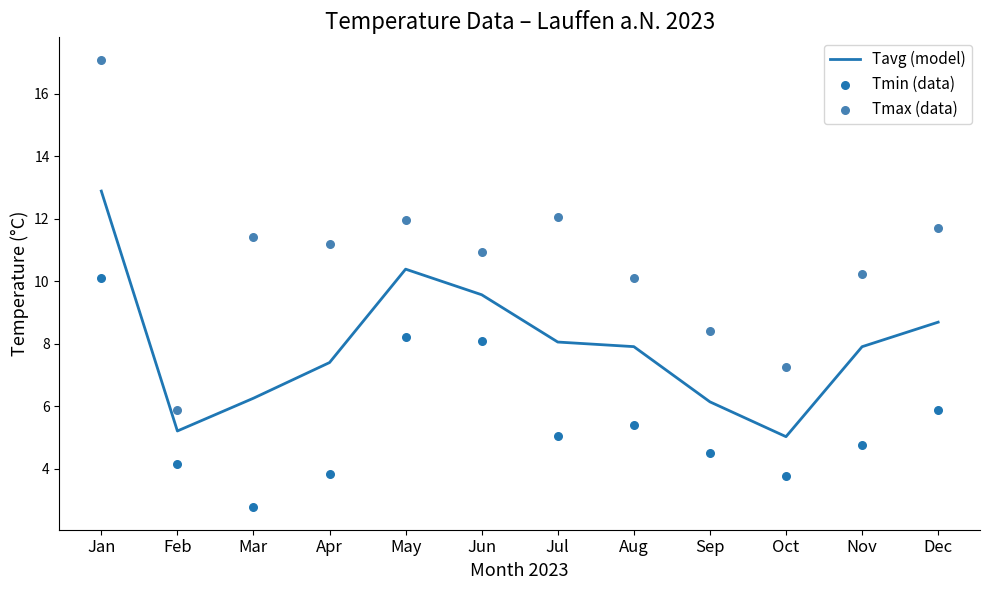

Is the value of Tmin (data) at Jul greater than the value of Tmax (data) at Jan?

No